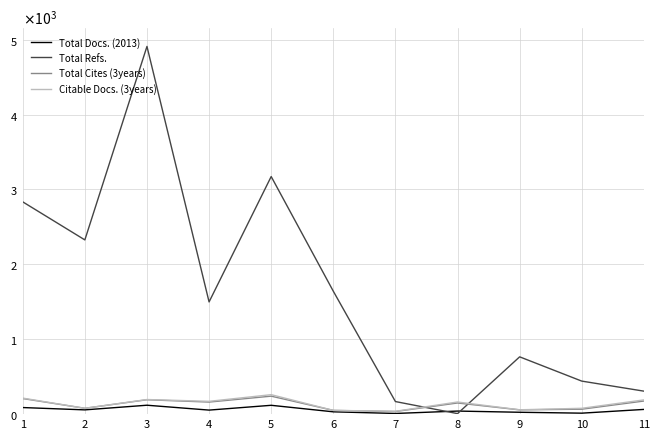

At which label does Total Cites (3years) first exceed 149?

1